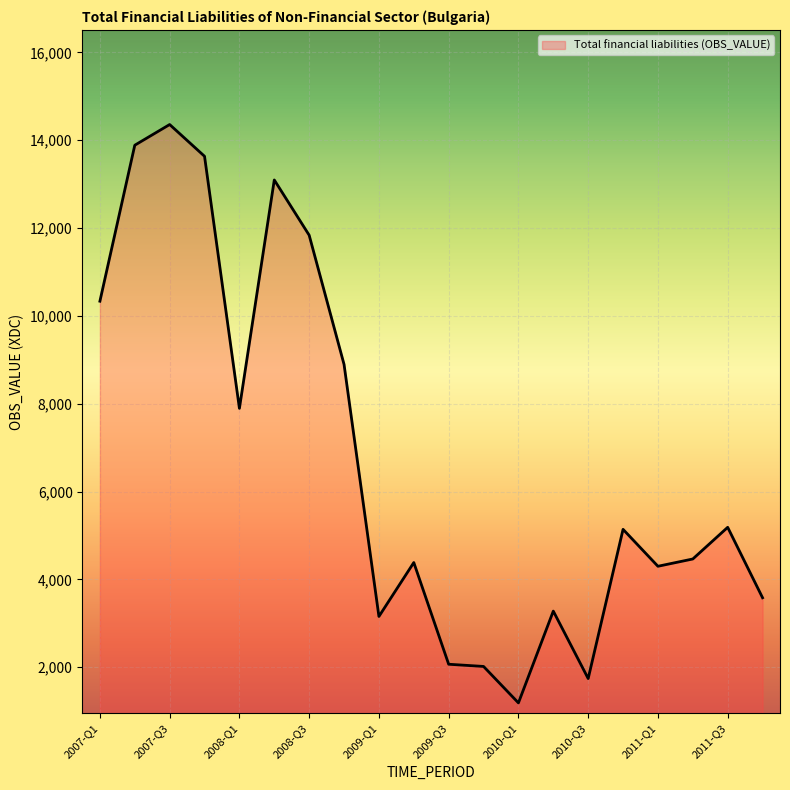

Does the chart display data point markers on the line(s)?

No